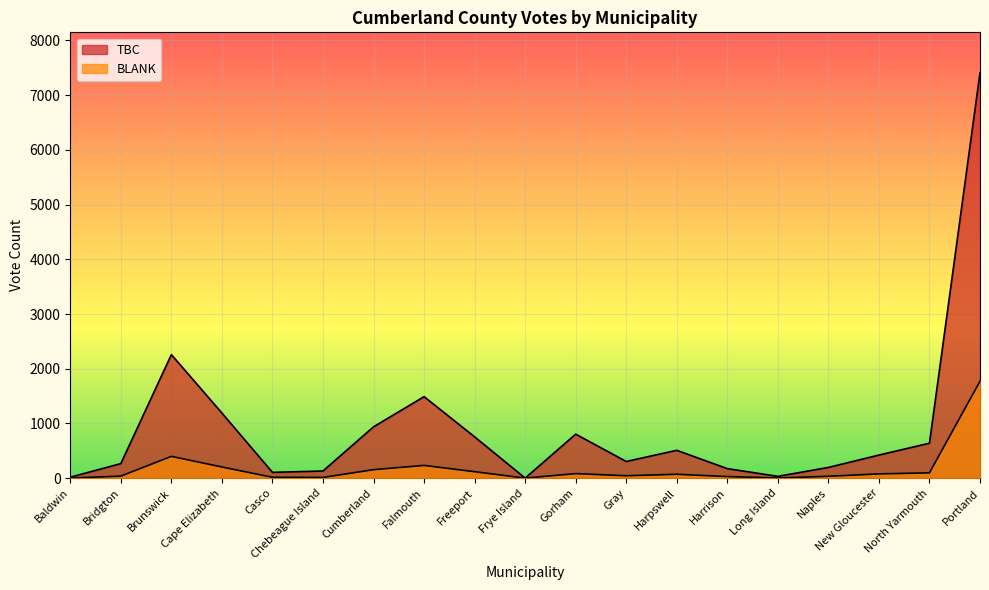

Count the number of categories in the chart.

19